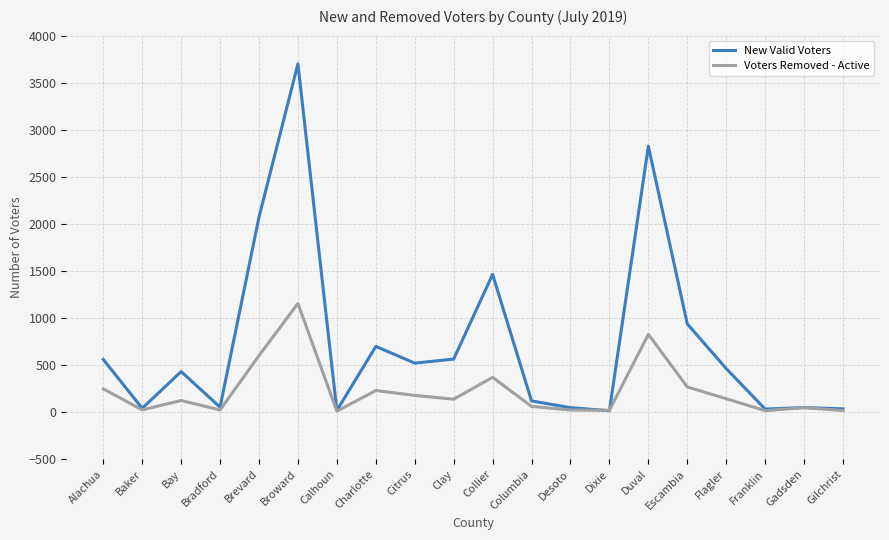

At which category is the sum across all series the highest?

Broward